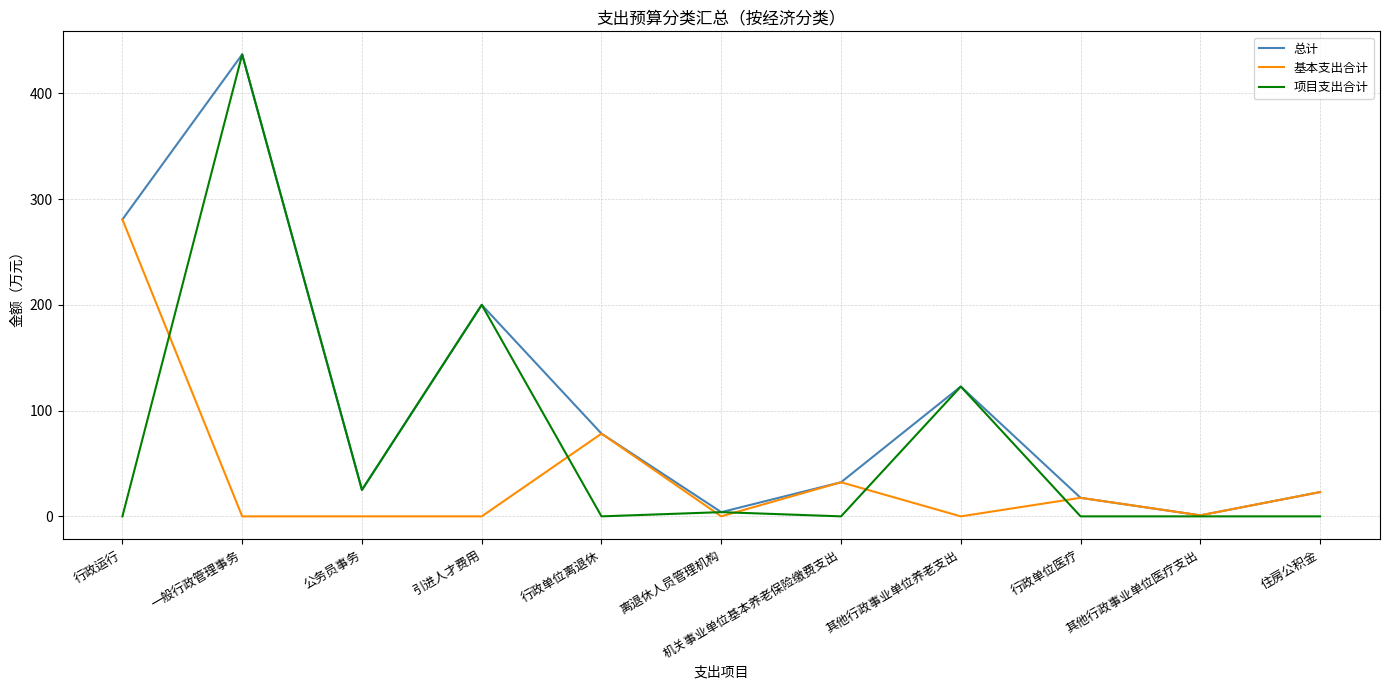

Which series has the largest total across all categories?

总计